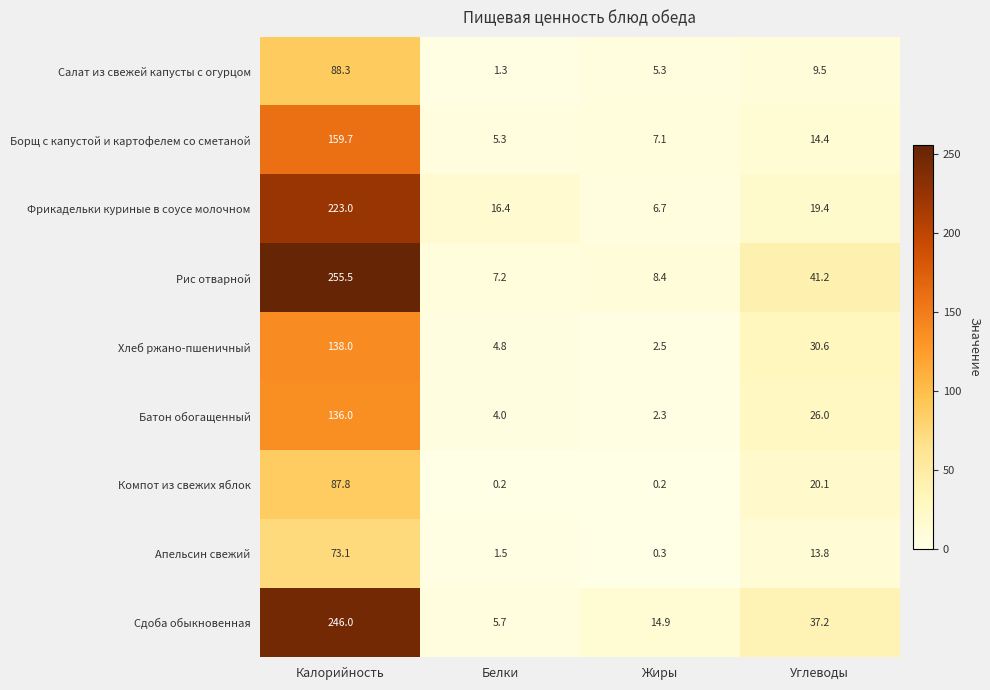

Which category has the lowest value in the Апельсин свежий series?

Жиры